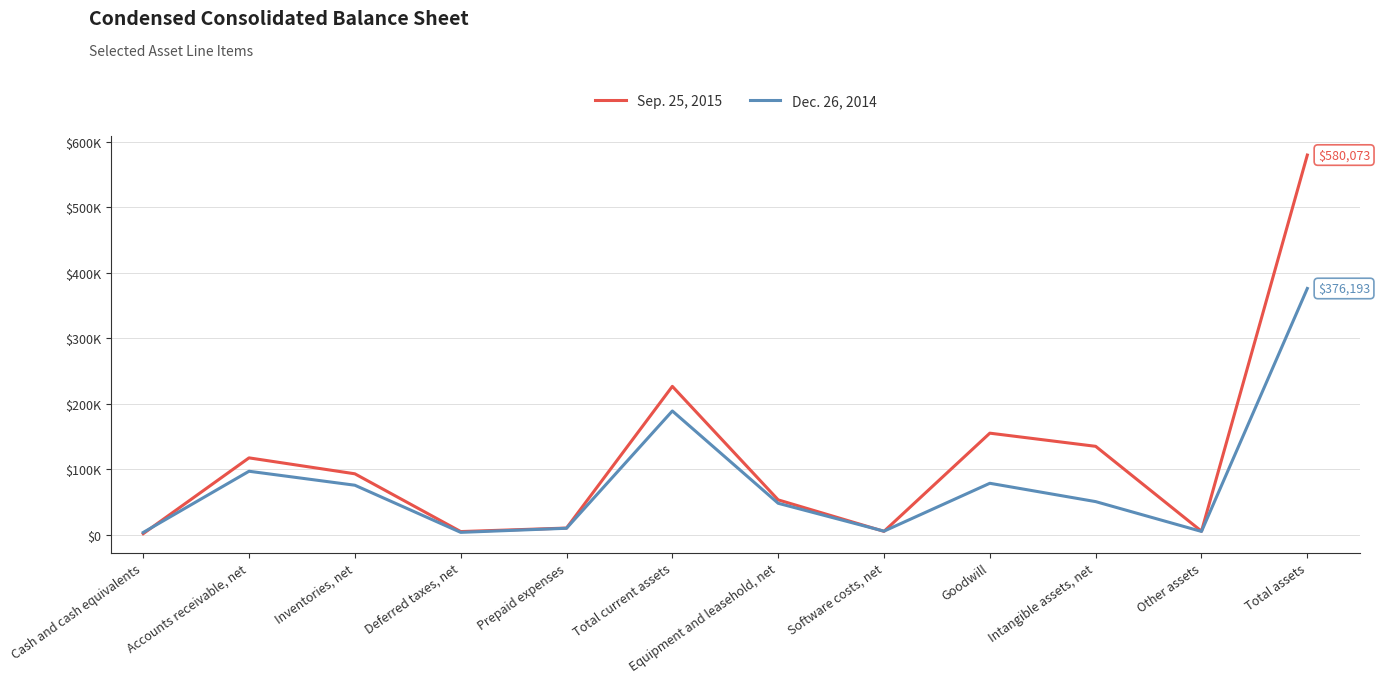

What is the difference between the maximum and minimum values in the Sep. 25, 2015 series?

578588